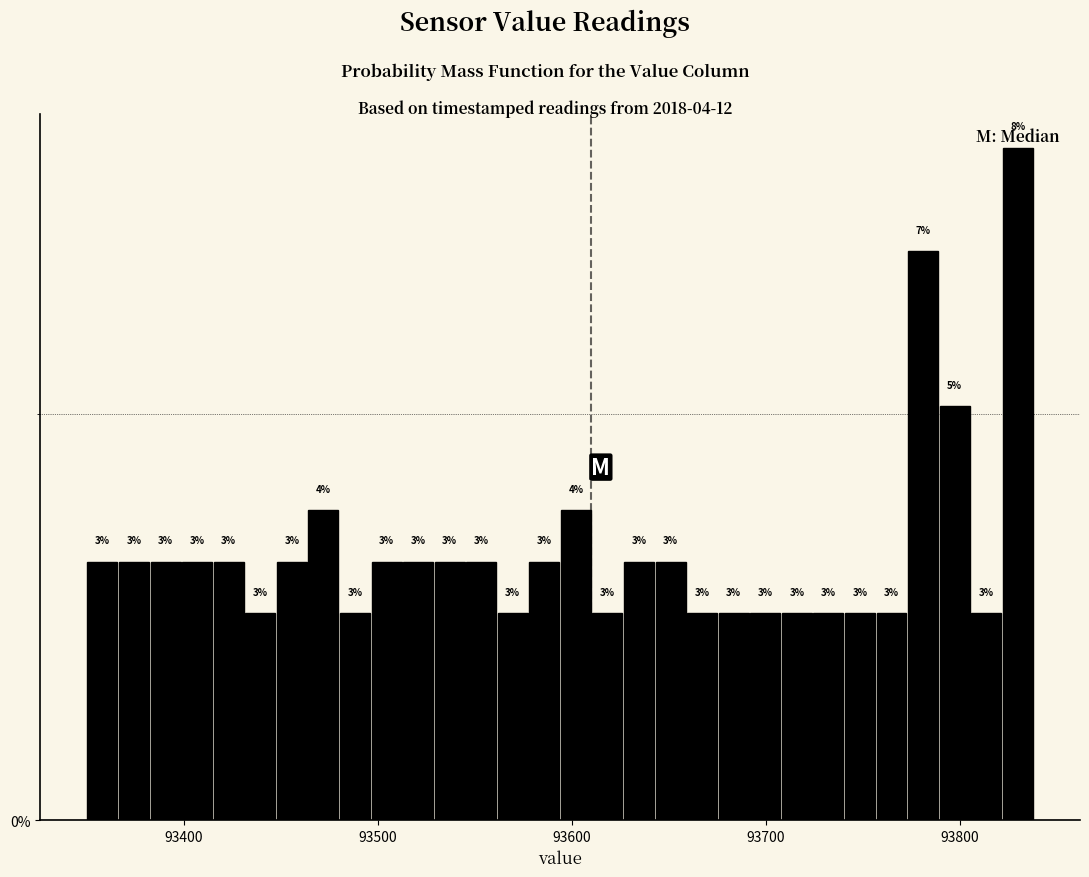

Around what value on the x-axis is the tallest bar? Give the approximate position of its centre, as read against the axis.

93830